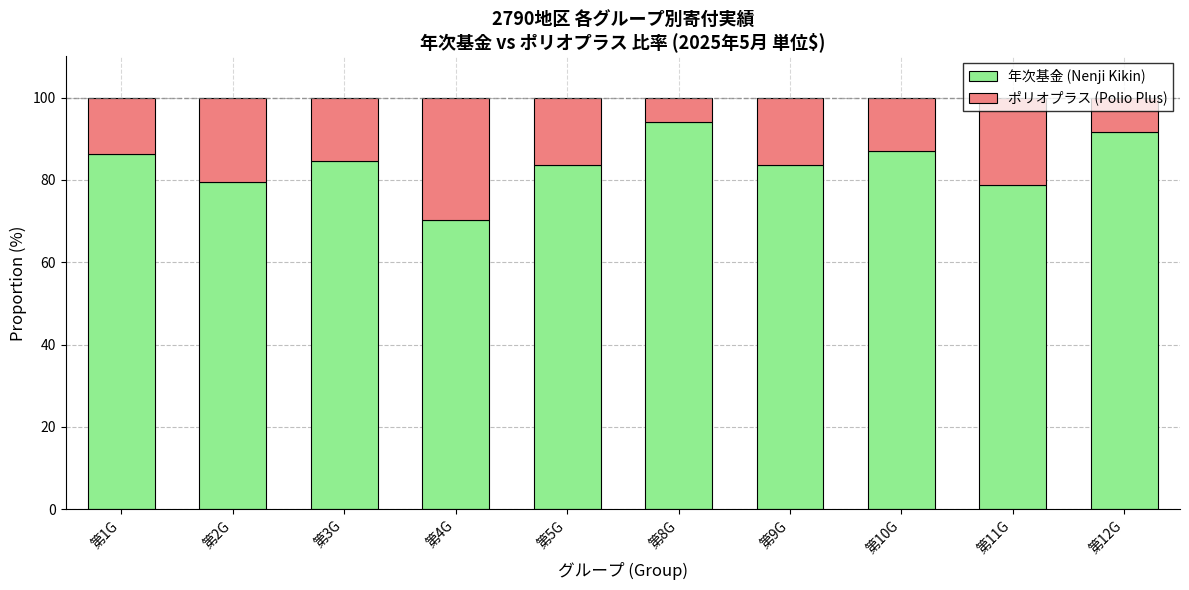

The 年次基金 (Nenji Kikin) series shows 84.5 at 第3G. True or false?

True